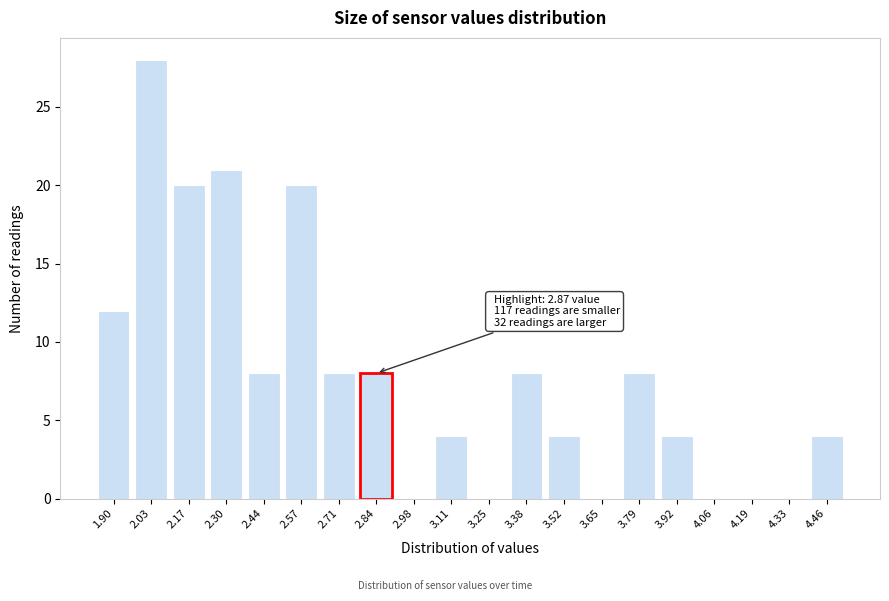

Reading left to right, transcribe all the data shown in this chart.

1.90=12	2.03=28	2.17=20	2.30=21	2.44=8	2.57=20	2.71=8	2.84=8	2.98=0	3.11=4	3.25=0	3.38=8	3.52=4	3.65=0	3.79=8	3.92=4	4.06=0	4.19=0	4.33=0	4.46=4